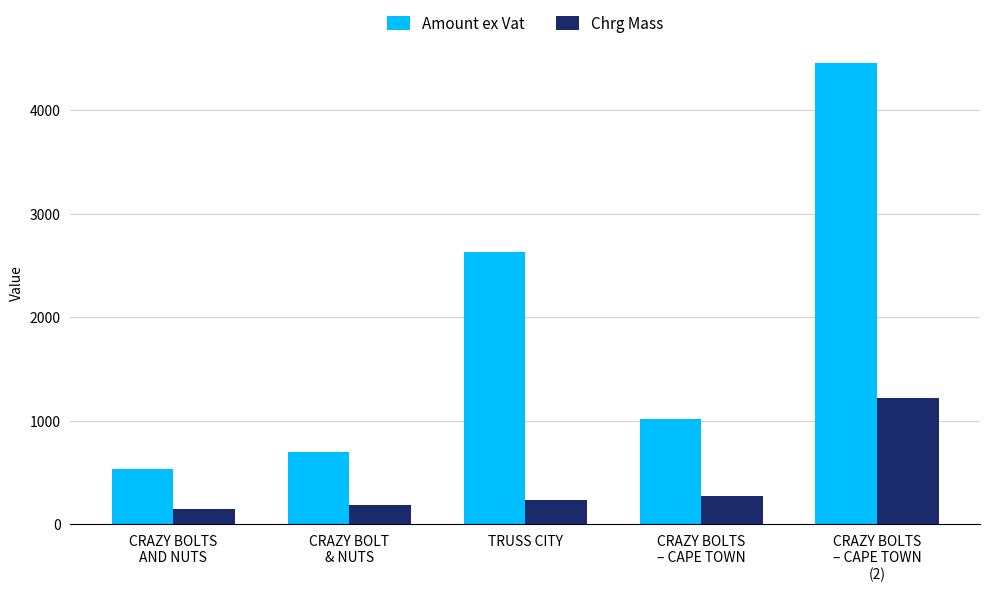

Are the bars grouped side by side (vs. stacked)?

Yes